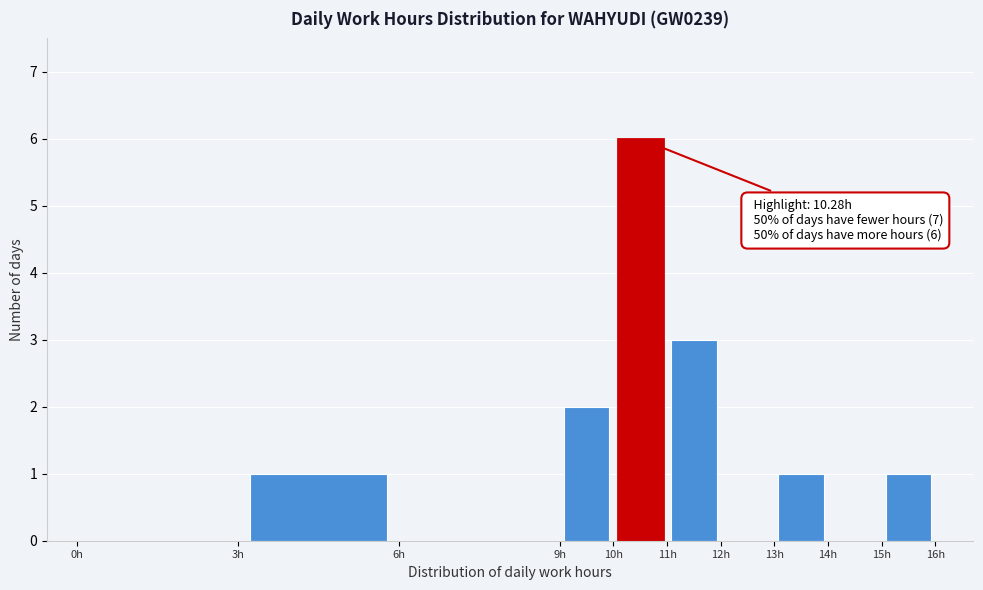

Over which range of the x-axis is the bar tallest?

10 to 11